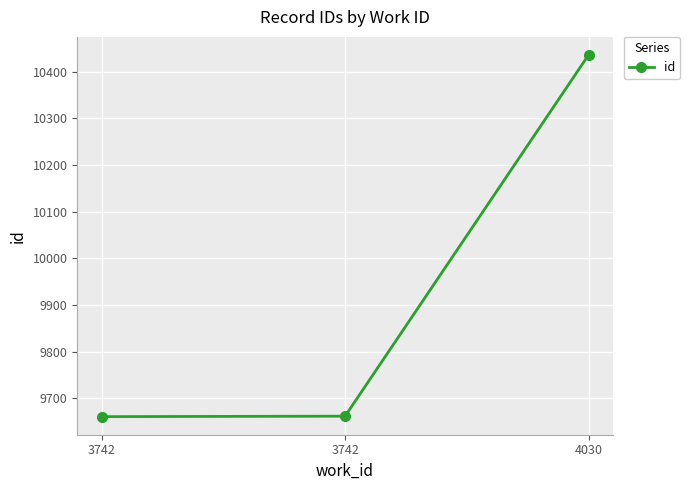

How many lines are shown in the chart?

1